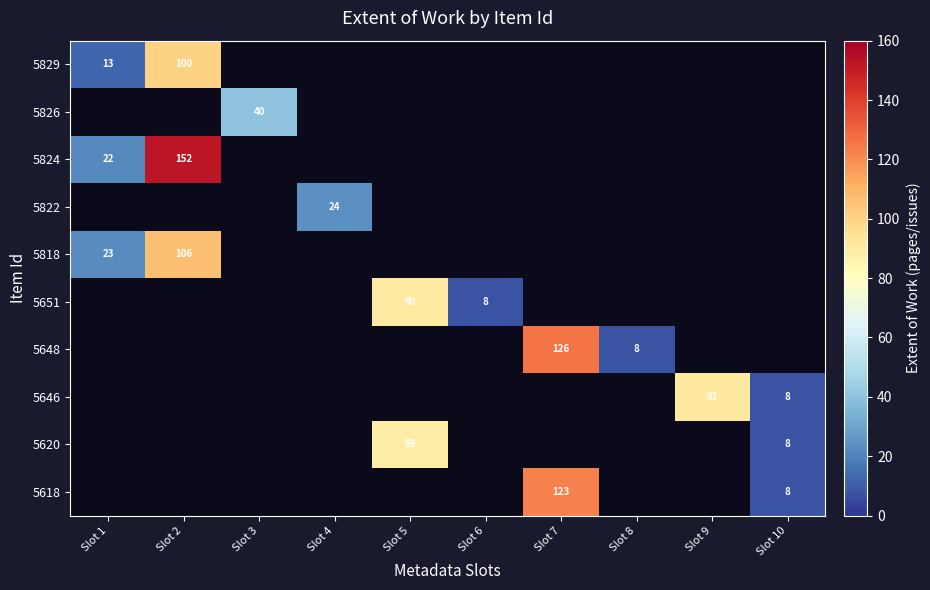

The value of 5620 at Slot 10 is 8. True or false?

True